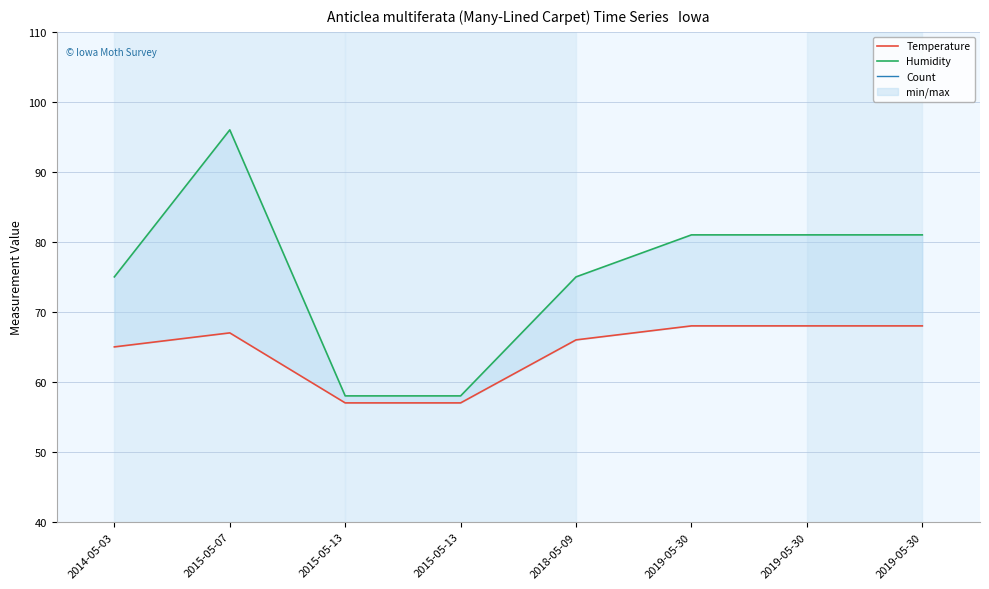

The value of Count at 2015-05-07 is 1. True or false?

True